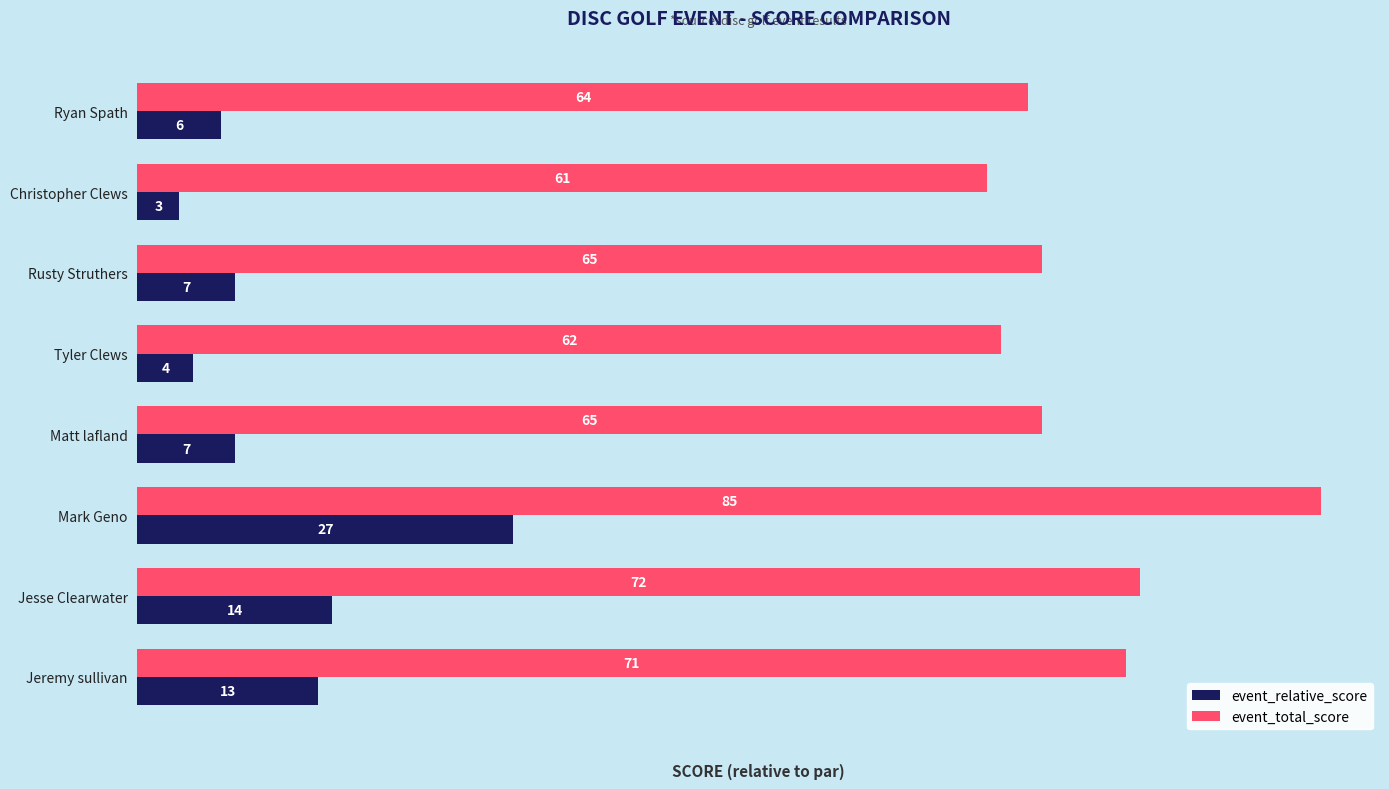

What is the difference between the highest and lowest values at Matt lafland?

58